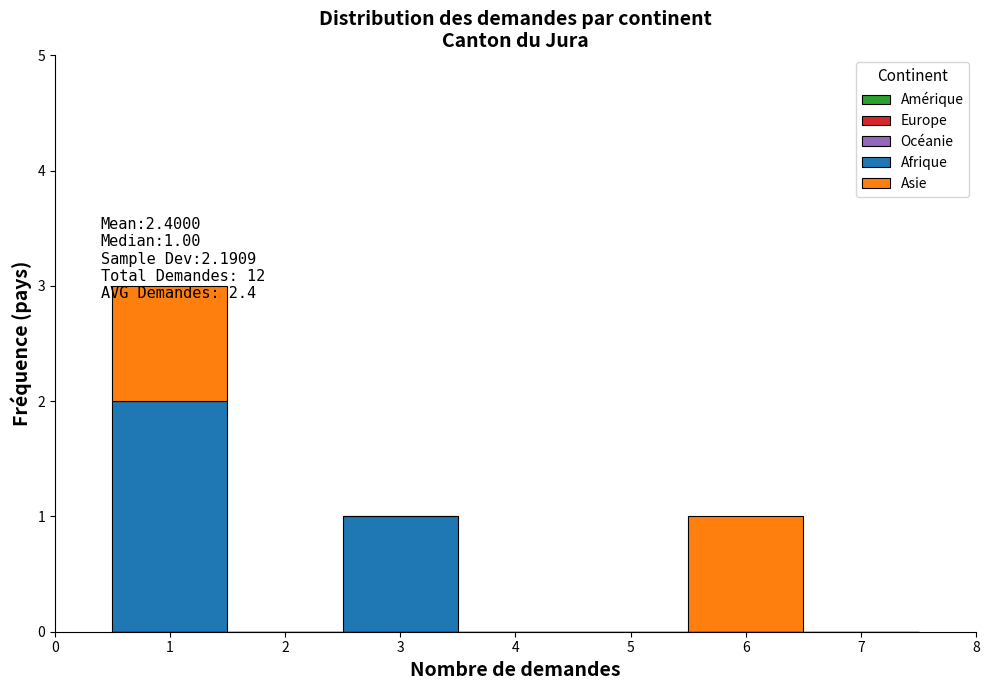

Which range on the x-axis has the tallest stacked bar (by total height)?

0.5 to 1.5